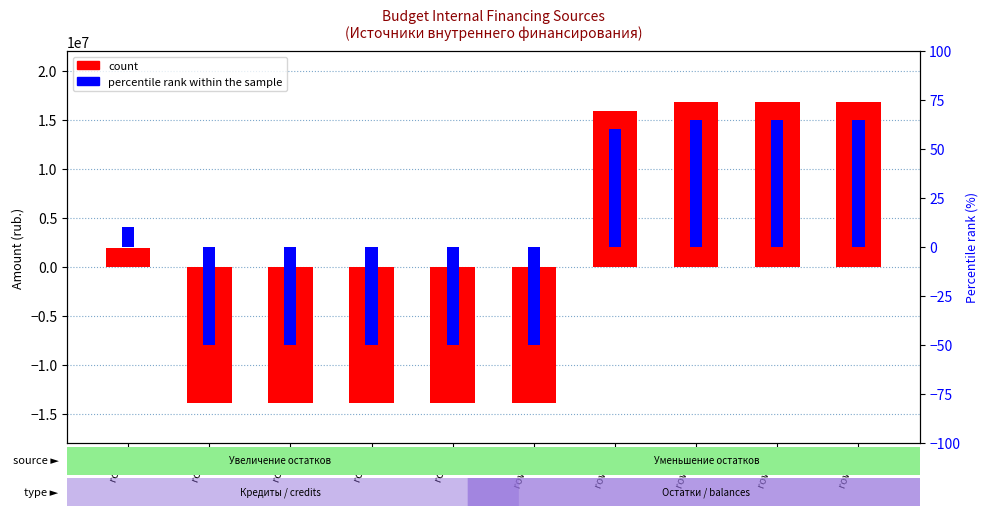

List the labels in order of count value, smallest first.

row 6, row 7, row 8, row 9, row 10, row 5, row 11, row 12, row 13, row 14